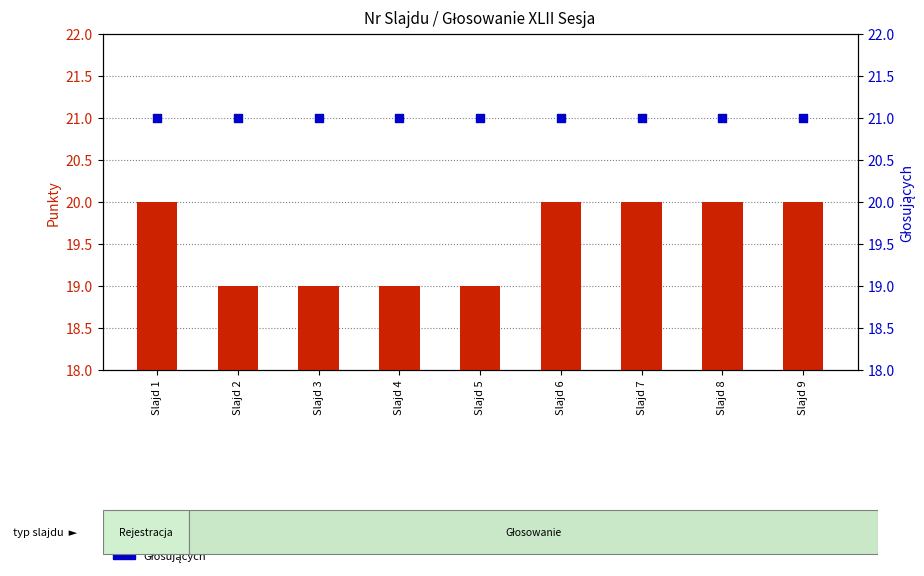

Which series has the widest spread of Y values?

Punkty